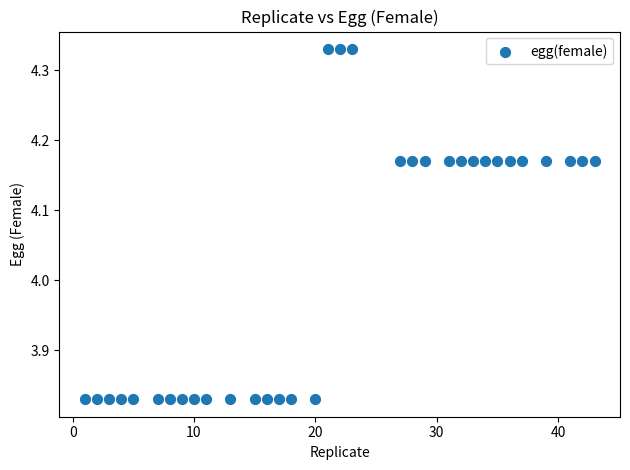

What is the range of Y values (max minus min)?

0.5